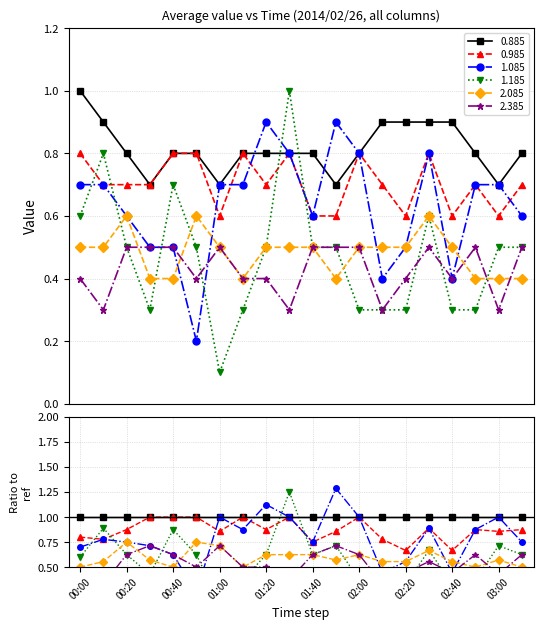

Between 02:40 and 00:00, which is larger?

00:00